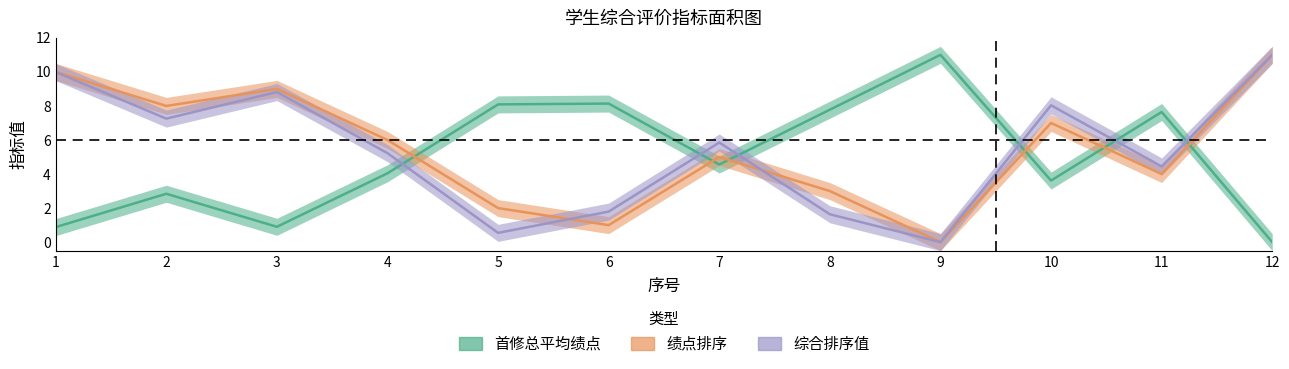

What is the difference between the second highest and second lowest values in the 综合排序值 series?

9.4